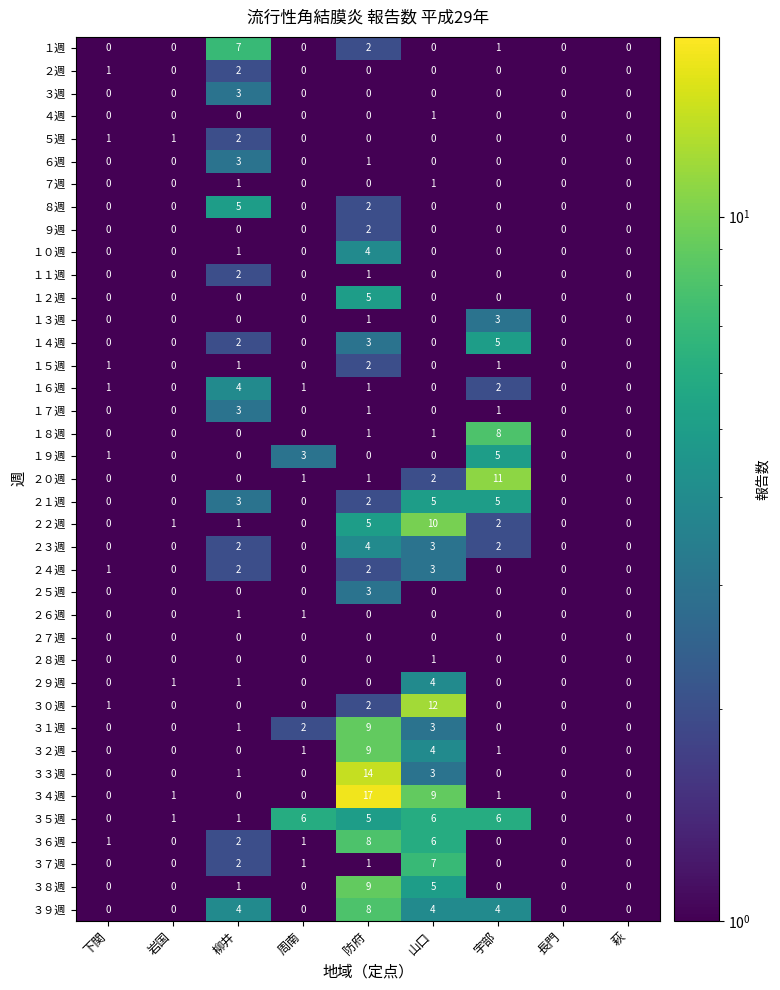

At which category does the chart reach its peak across all series?

防府